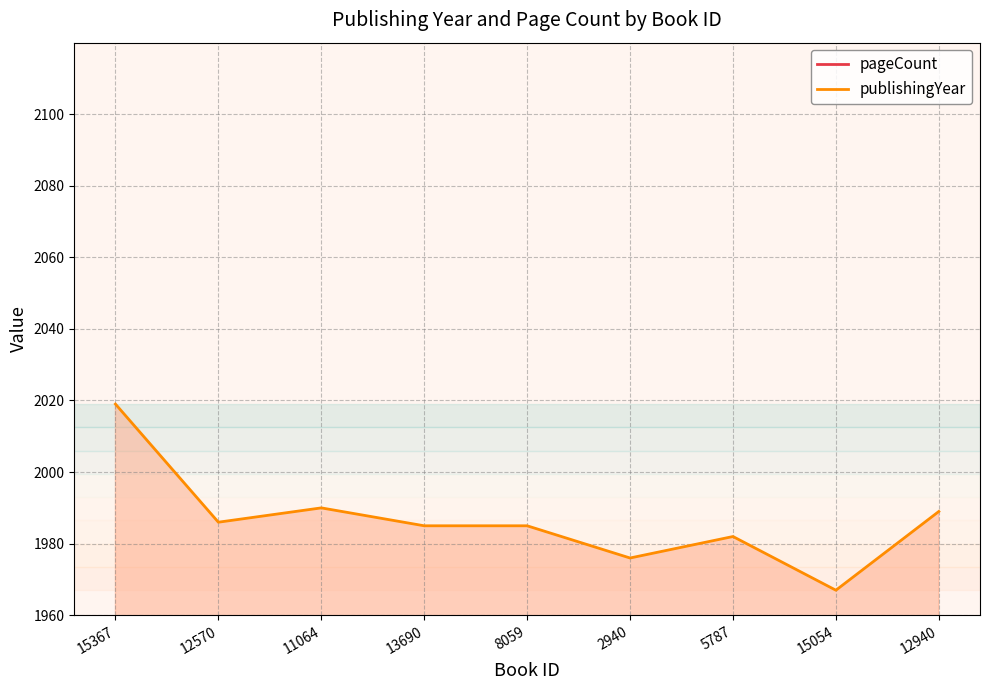

Is it true that publishingYear line equals 1990 at 11064?

True